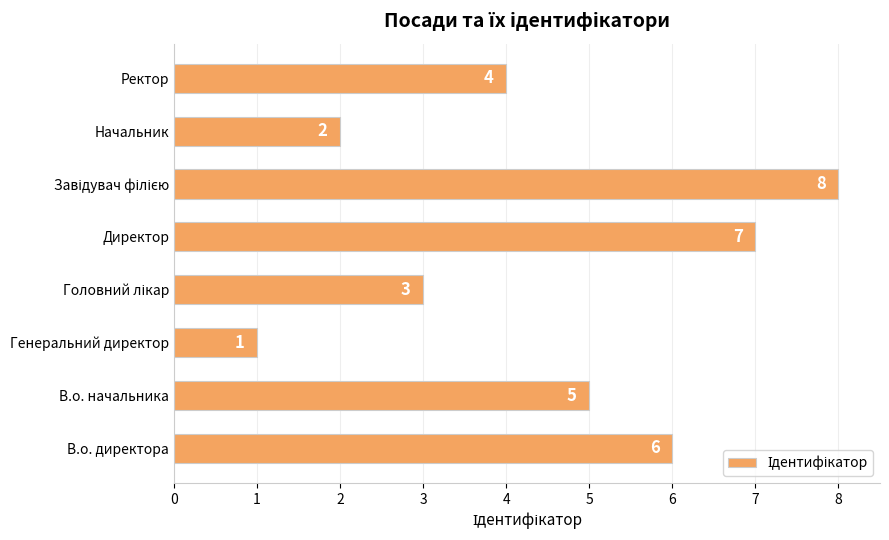

Between Генеральний директор and Директор, which is larger?

Директор